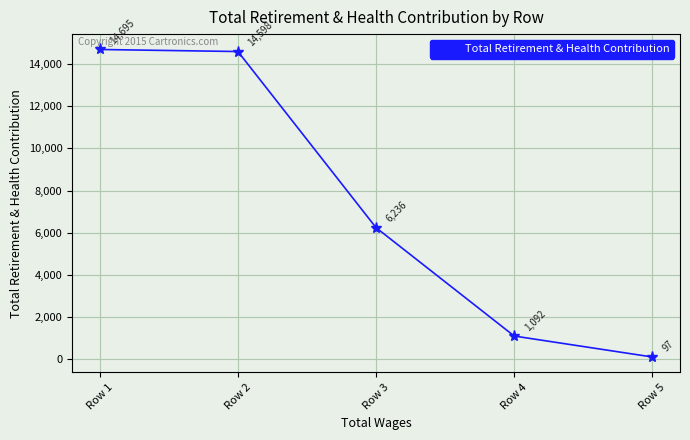

Between Row 3 and Row 2, which is larger?

Row 2